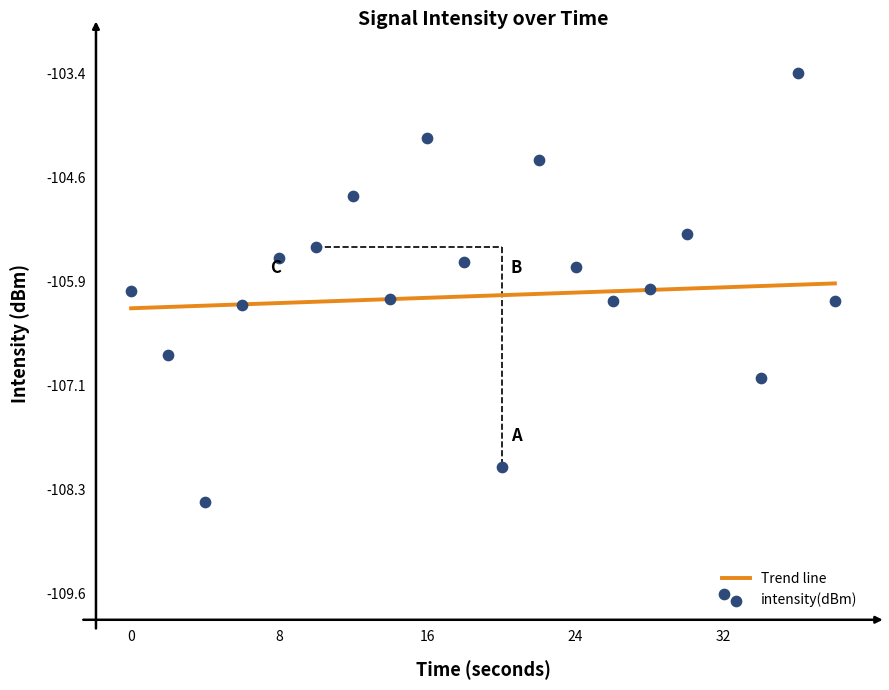

What is the change in value from 6 to 20?

-1.9